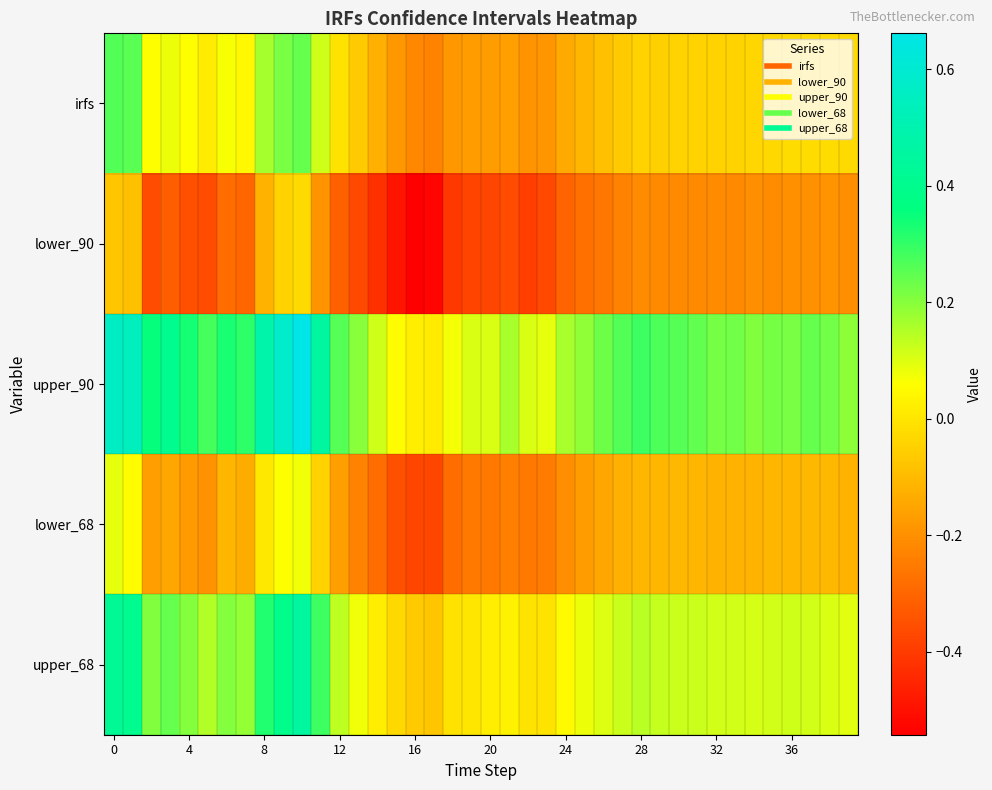

Rank the series by their maximum value, from highest to lowest.

upper_90, upper_68, irfs, lower_68, lower_90